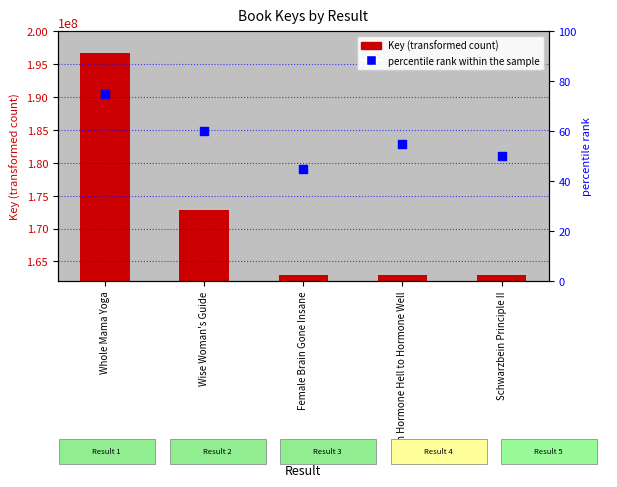

At how many categories does at least one series exceed 25664277?

5